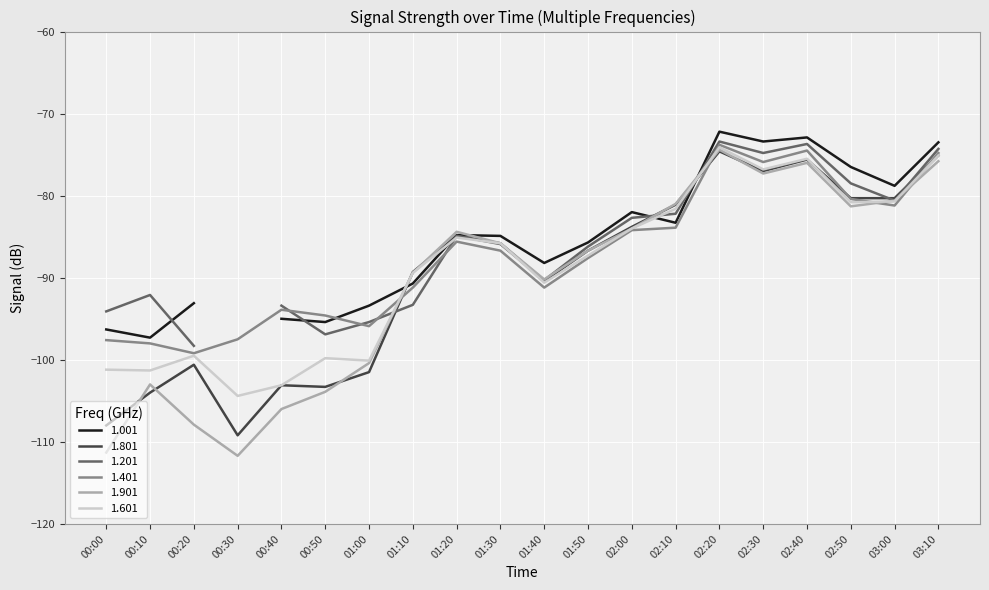

Is it true that 1.401 equals -17.2 at 02:50?

False